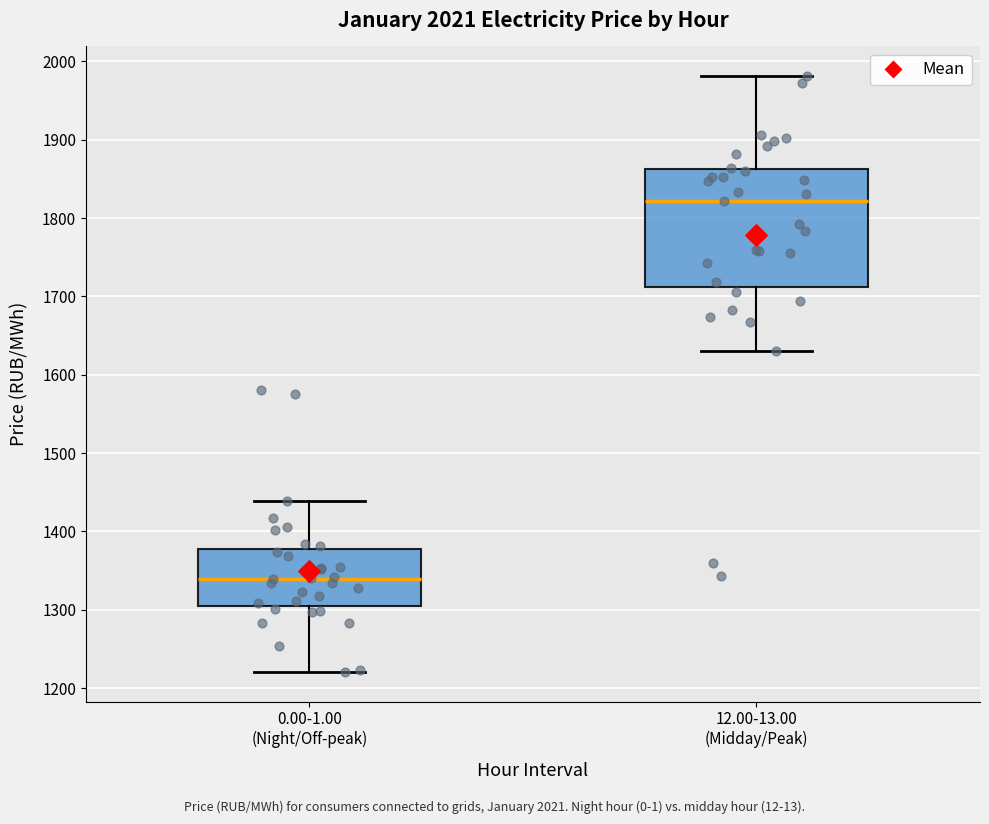

Where does the median line of the box for 12.00-13.00 (Midday/Peak) sit on the y-axis? The values are not printed on the chart, so give them approximately, as read against the axis.

1820